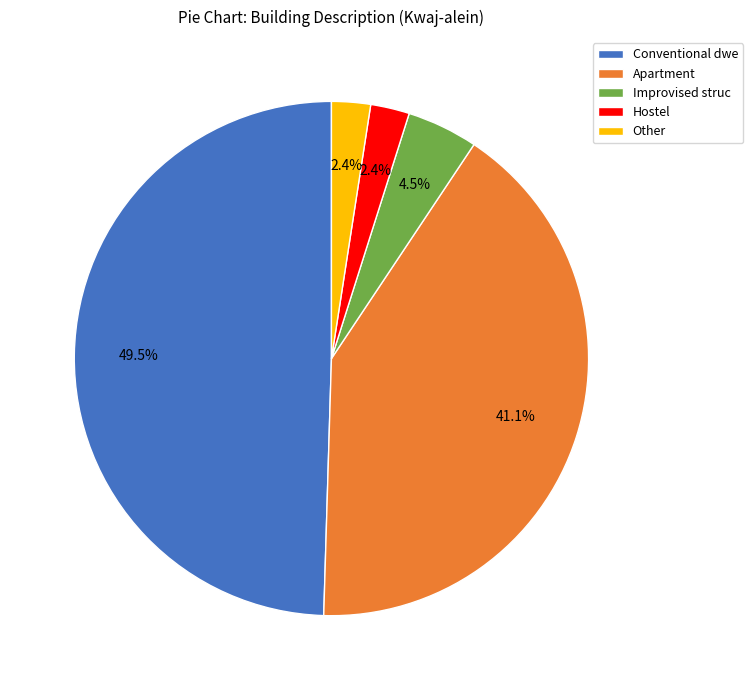

What is the total percentage of Hostel and Improvised struc?

6.9%